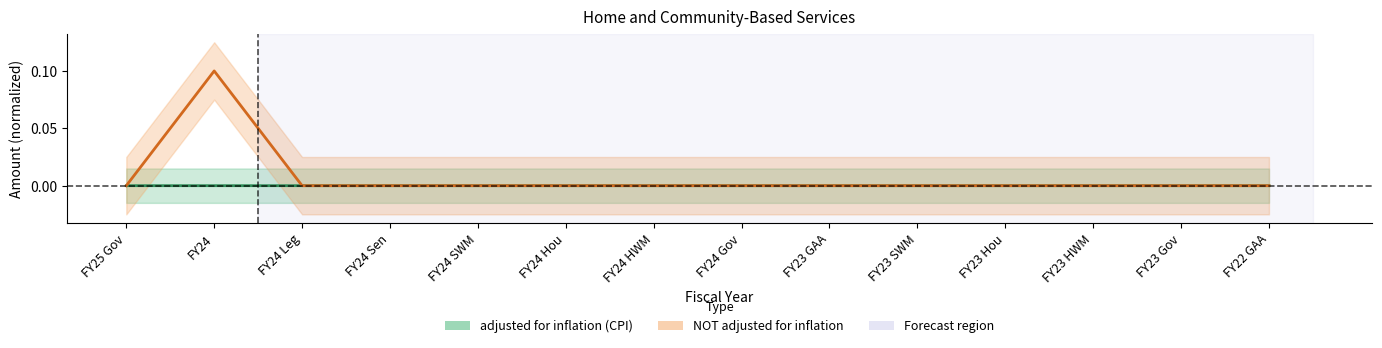

True or false: NOT adjusted for inflation and adjusted for inflation (CPI) intersect in this chart.

False